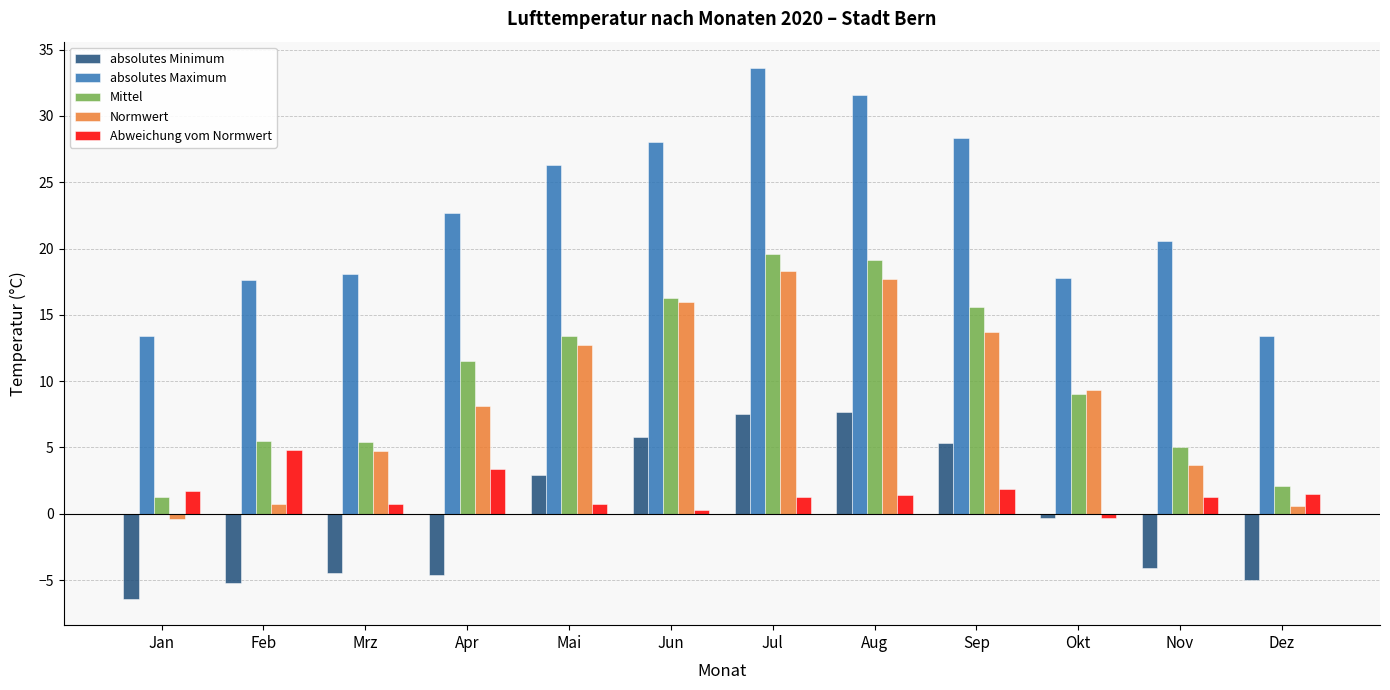

How many positive values does the Normwert series have?

11